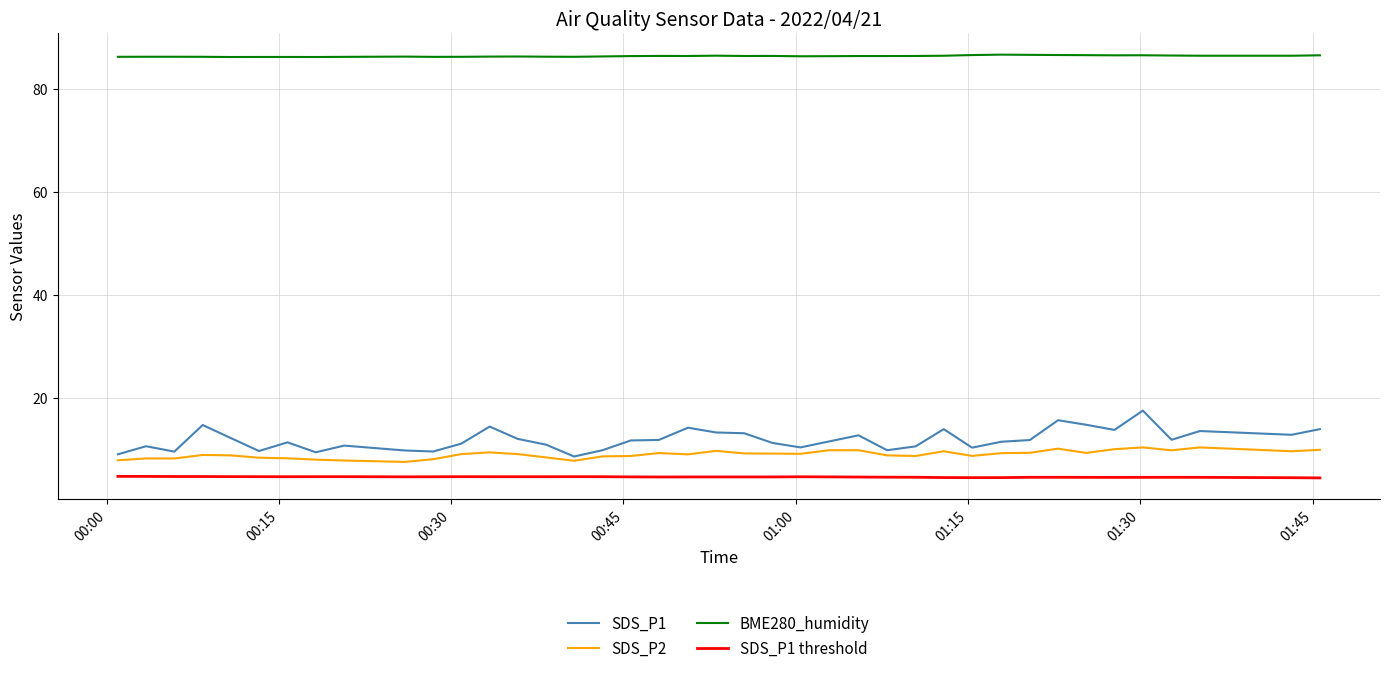

How many series are shown in this chart?

4